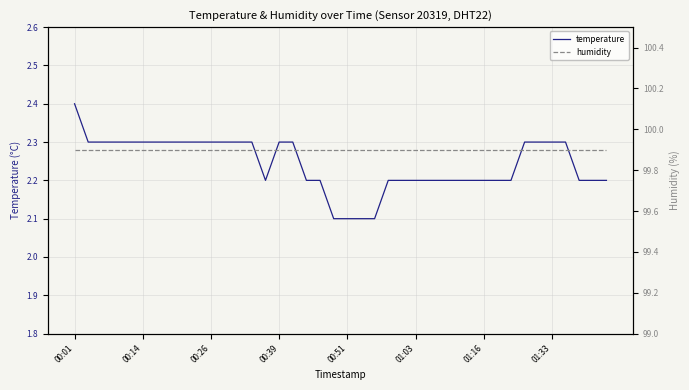

At how many categories does at least one series exceed 79?

40